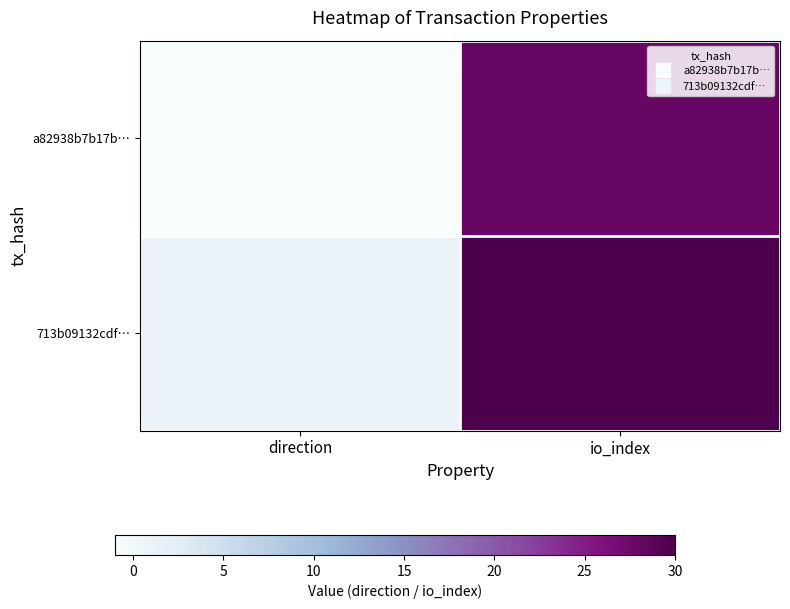

What is the spread (max minus min) of values at io_index?

2